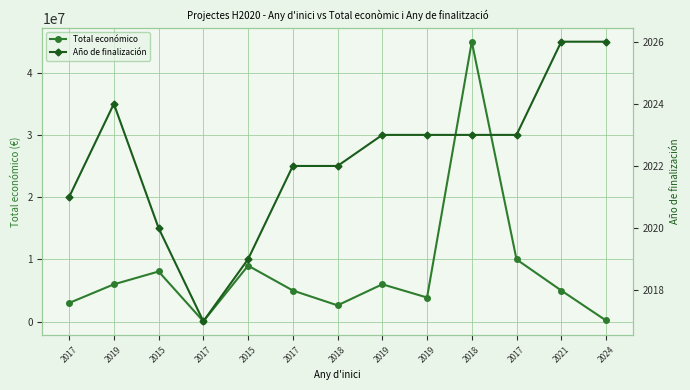

What is the difference between the highest and lowest values at 2017?

2991404